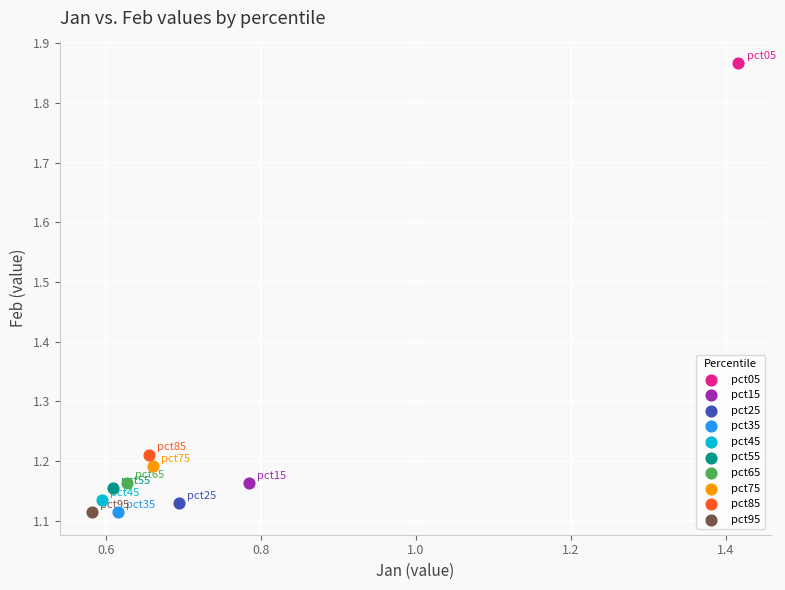

What are all the series names shown in the legend?

pct05, pct15, pct25, pct35, pct45, pct55, pct65, pct75, pct85, pct95